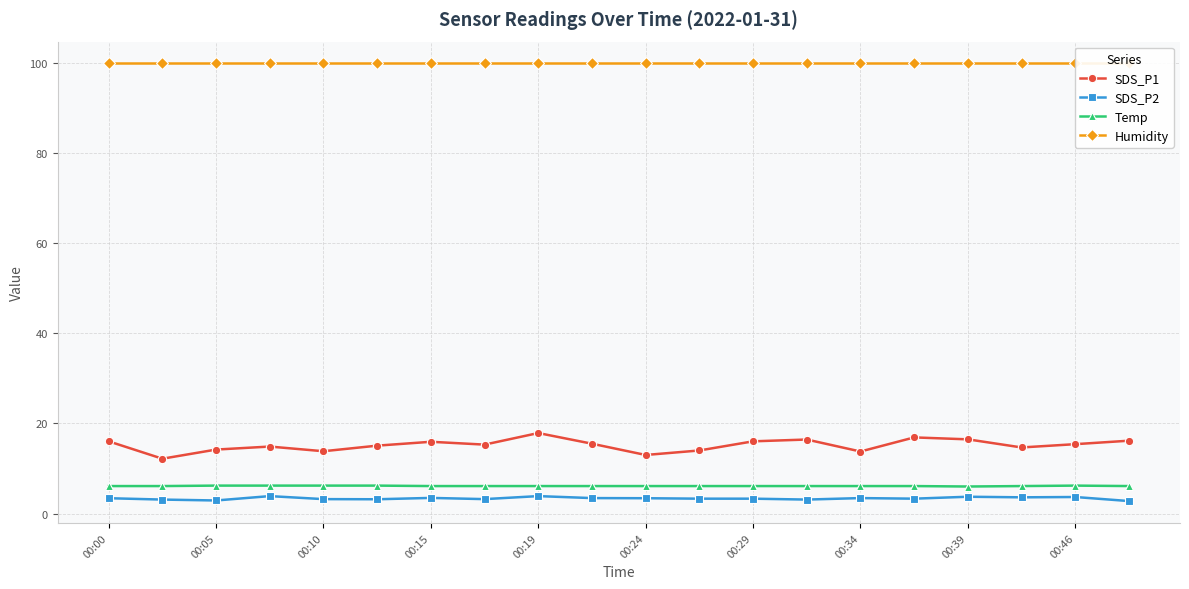

Count the number of categories in the chart.

20